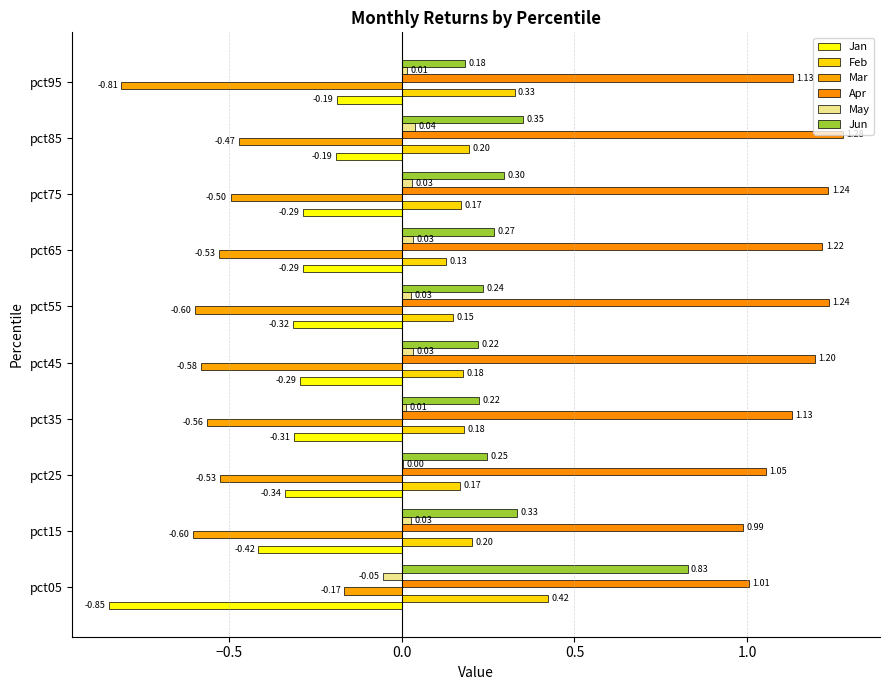

Reading left to right, extract all data points from this chart.

Jan: -0.8	-0.4	-0.3	-0.3	-0.3	-0.3	-0.3	-0.3	-0.2	-0.2
Feb: 0.4	0.2	0.2	0.2	0.2	0.1	0.1	0.2	0.2	0.3
Mar: -0.2	-0.6	-0.5	-0.6	-0.6	-0.6	-0.5	-0.5	-0.5	-0.8
Apr: 1.0	1.0	1.1	1.1	1.2	1.2	1.2	1.2	1.3	1.1
May: -0.1	0.0	0.0	0.0	0.0	0.0	0.0	0.0	0.0	0.0
Jun: 0.8	0.3	0.2	0.2	0.2	0.2	0.3	0.3	0.4	0.2